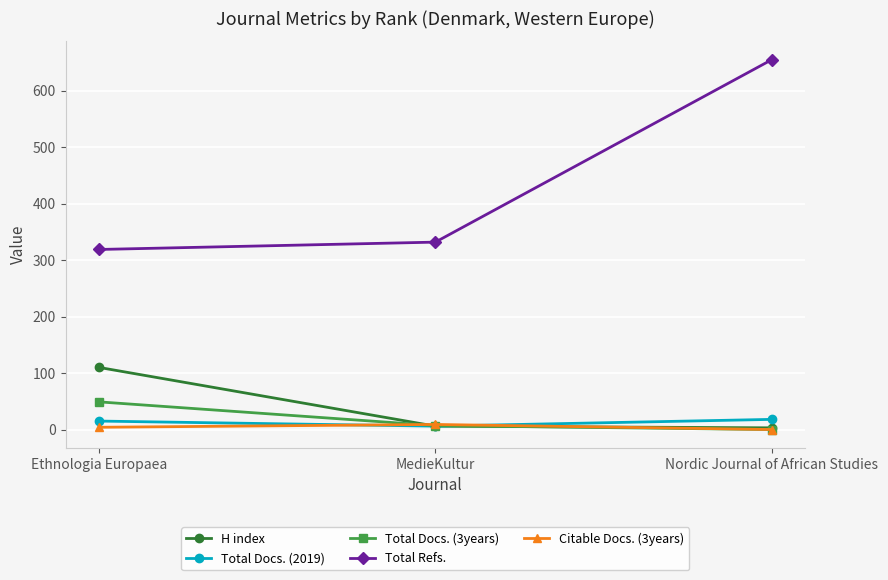

Between Ethnologia Europaea and MedieKultur, which series saw the biggest shift?

H index